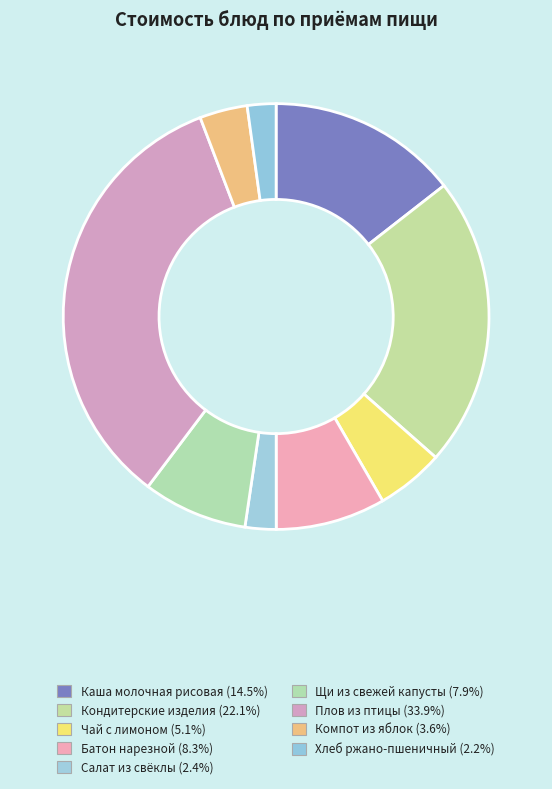

How many segments does this pie chart have?

9